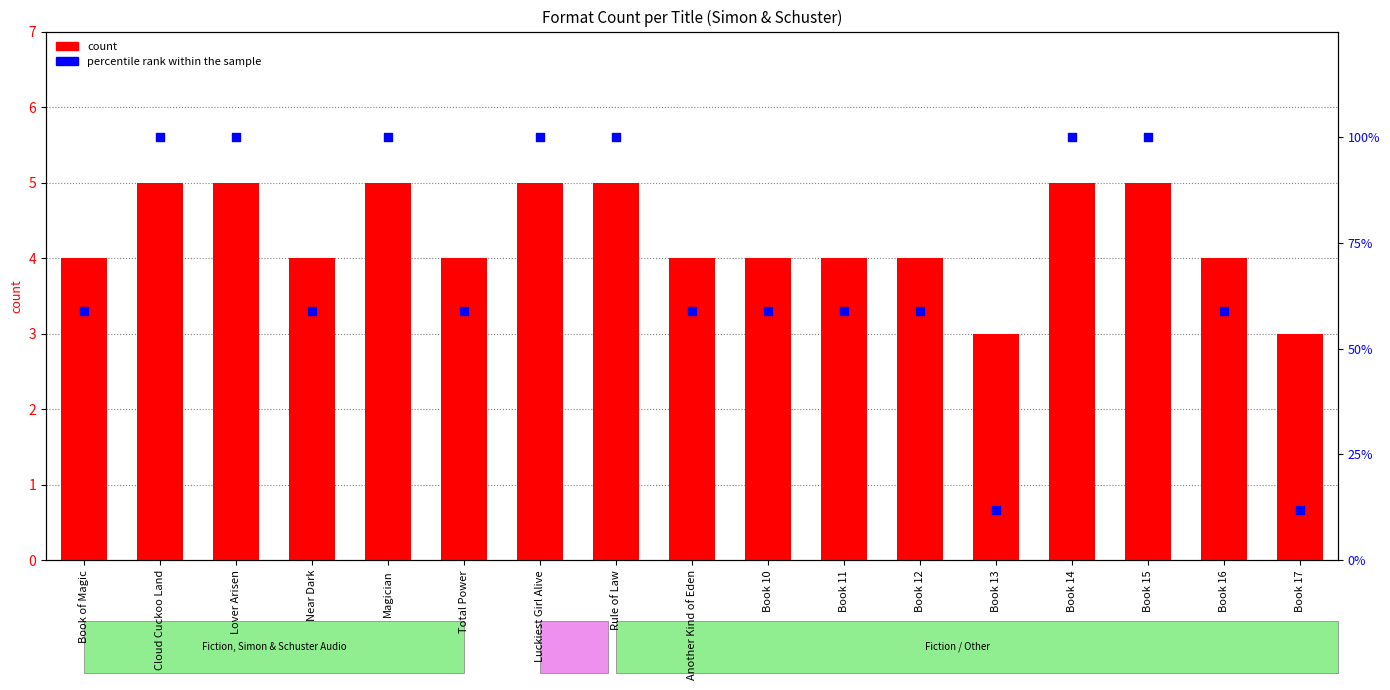

Which series reaches the minimum Y coordinate?

count